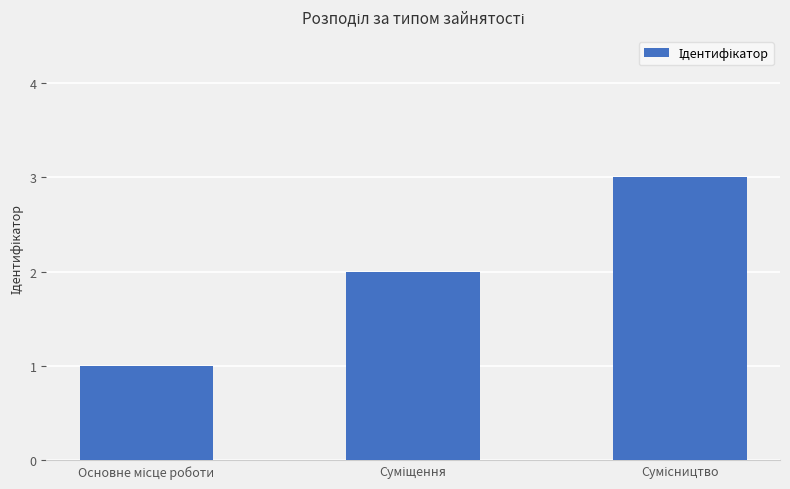

What is the sum of all values?

6